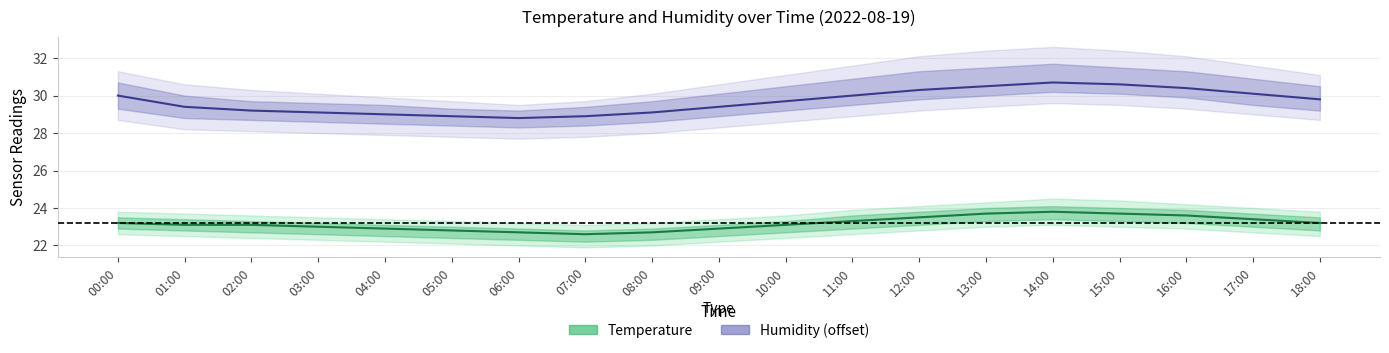

Which category has the highest value in the Temperature series?

14:00